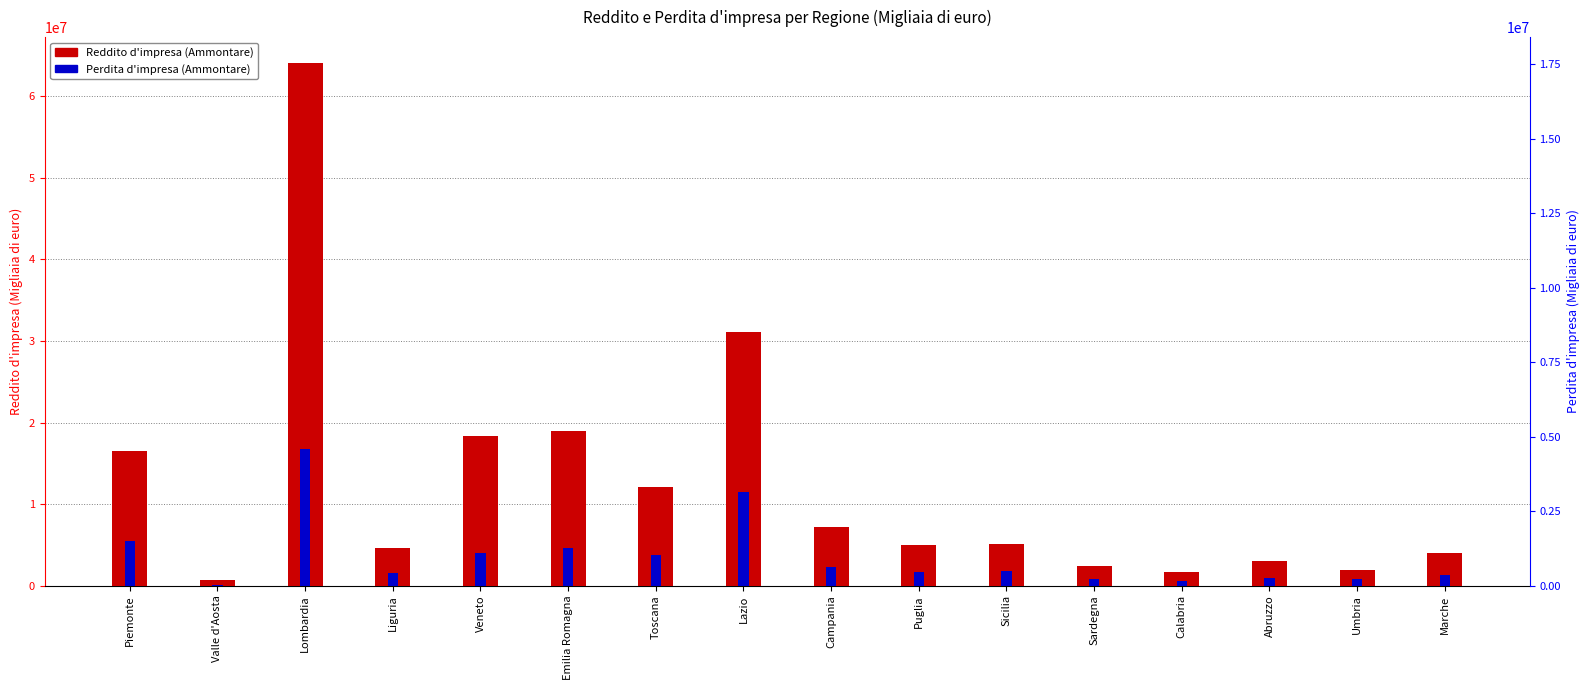

What is the difference between the maximum and minimum values in the Reddito d'impresa (Ammontare) series?

63411492